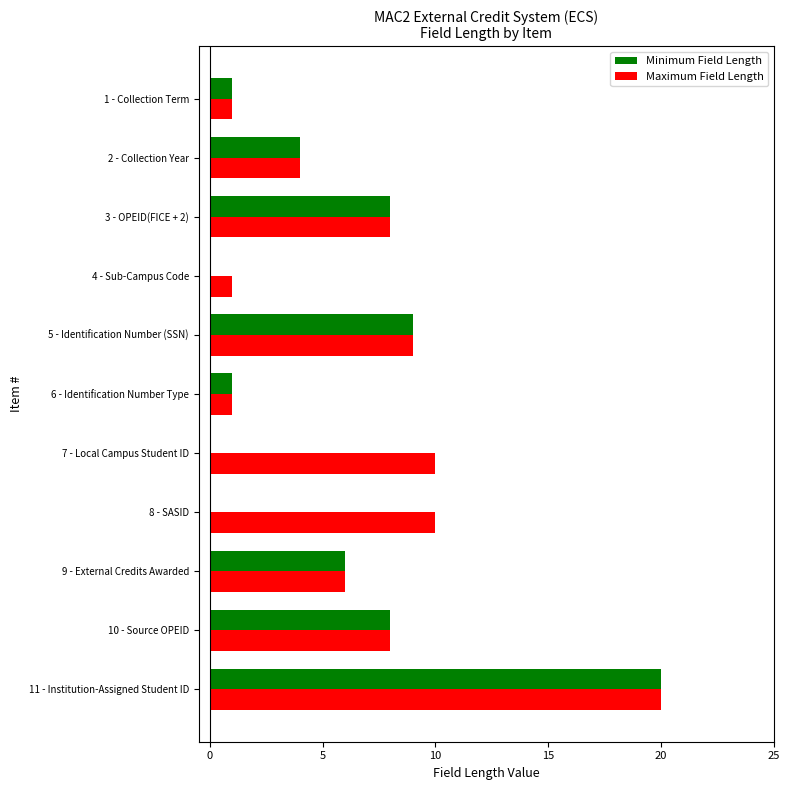

The value of Maximum Field Length at 2 - Collection Year is 6. True or false?

False